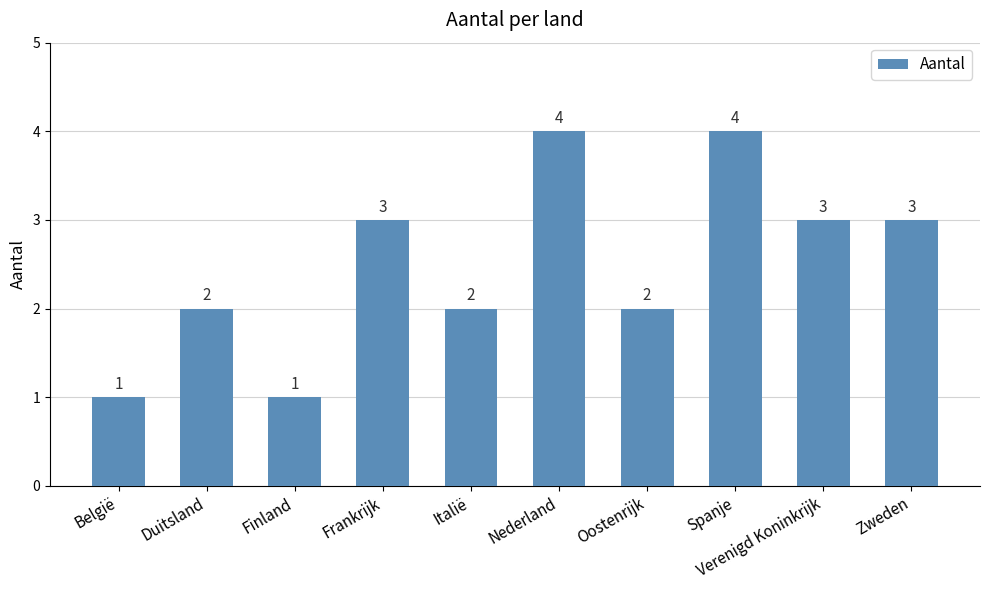

How many values are between 2 and 3?

6